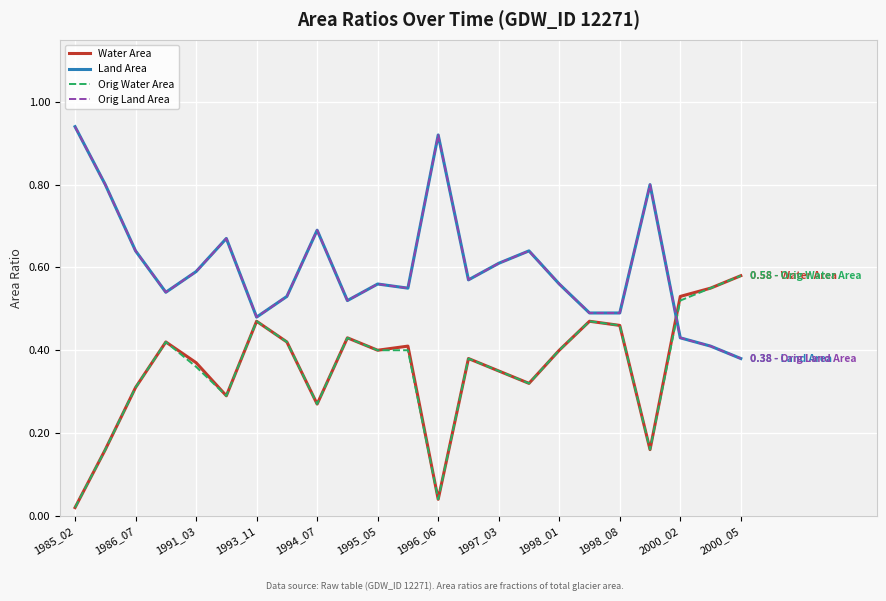

True or false: Land Area and Orig Land Area cross at least once.

False